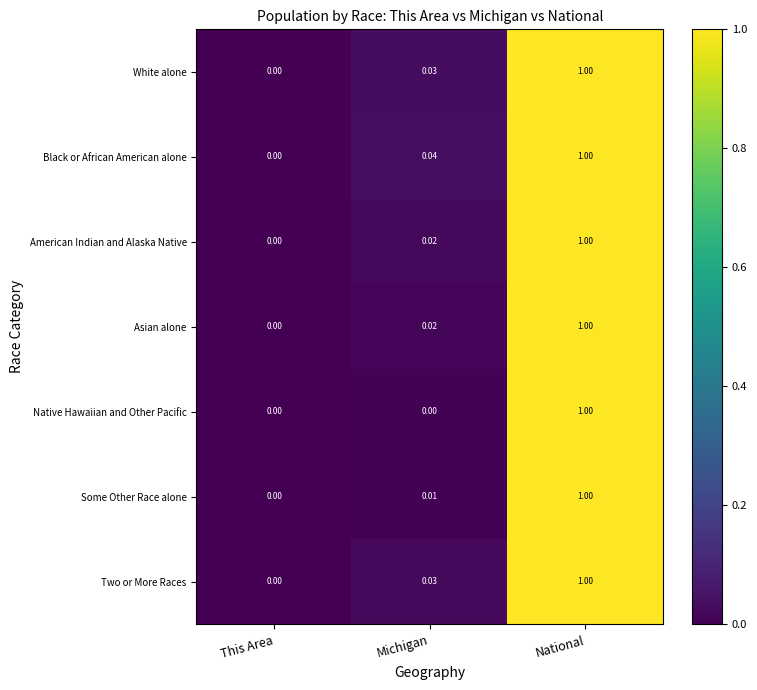

At which category is the sum across all series the highest?

National